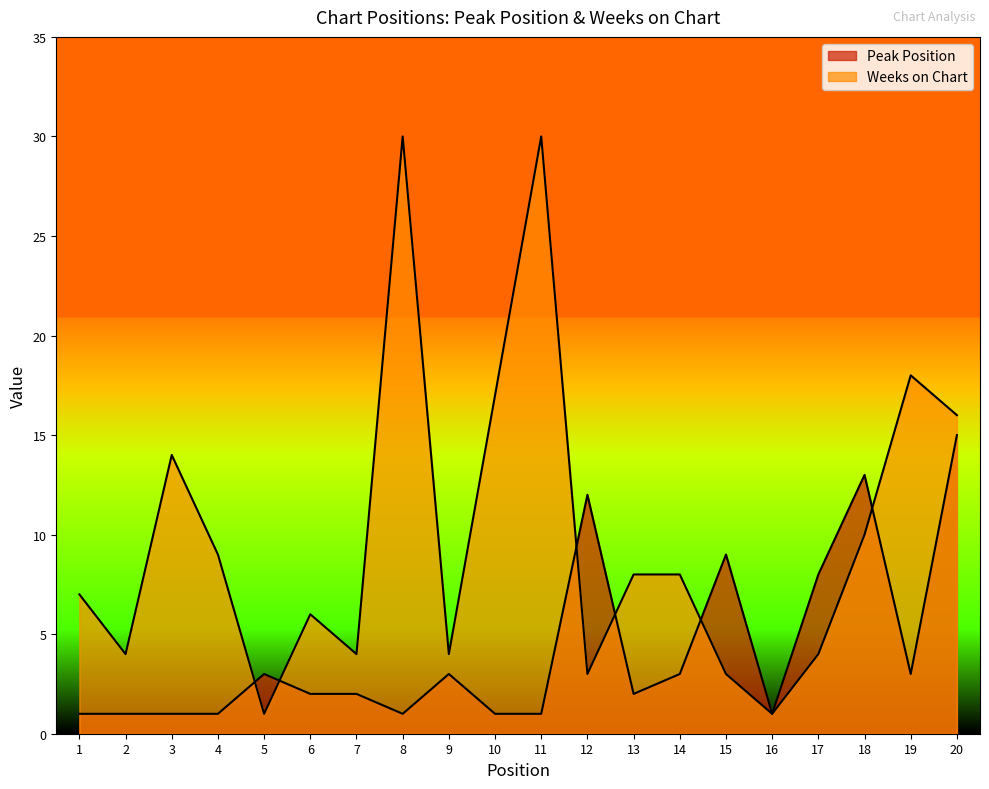

Reading right to left, what are all the values shown in this chart?

Peak Position: 15	3	13	8	1	9	3	2	12	1	1	3	1	2	2	3	1	1	1	1
Weeks on Chart: 16	18	10	4	1	3	8	8	3	30	17	4	30	4	6	1	9	14	4	7